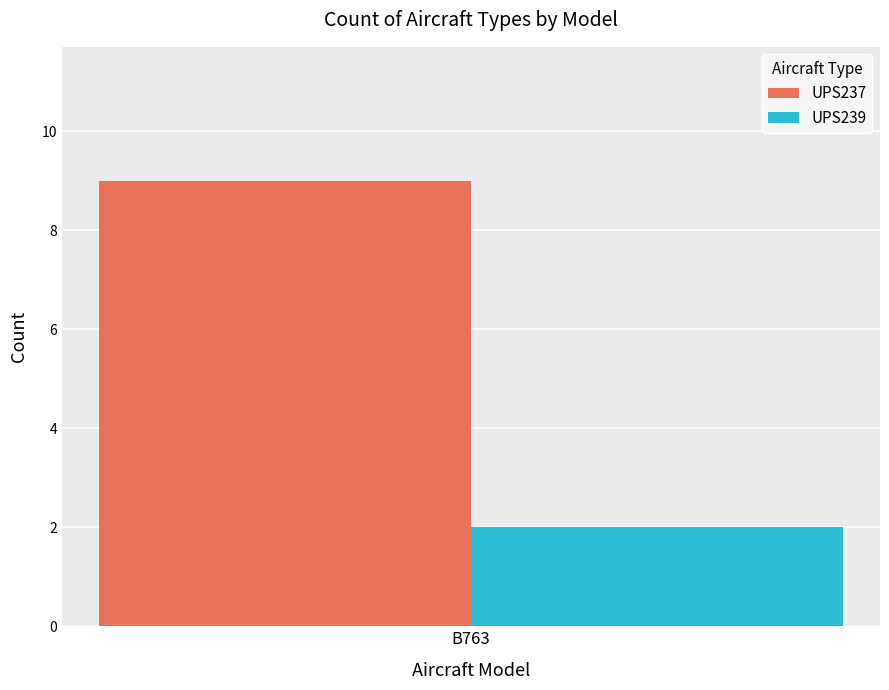

What is the label of the 1st bar from the left?

B763